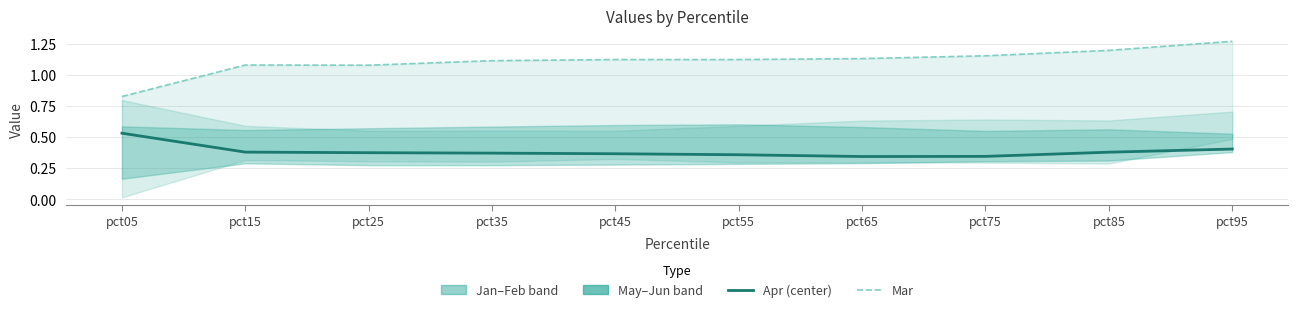

What is the average value of the Apr (center) series?

0.4